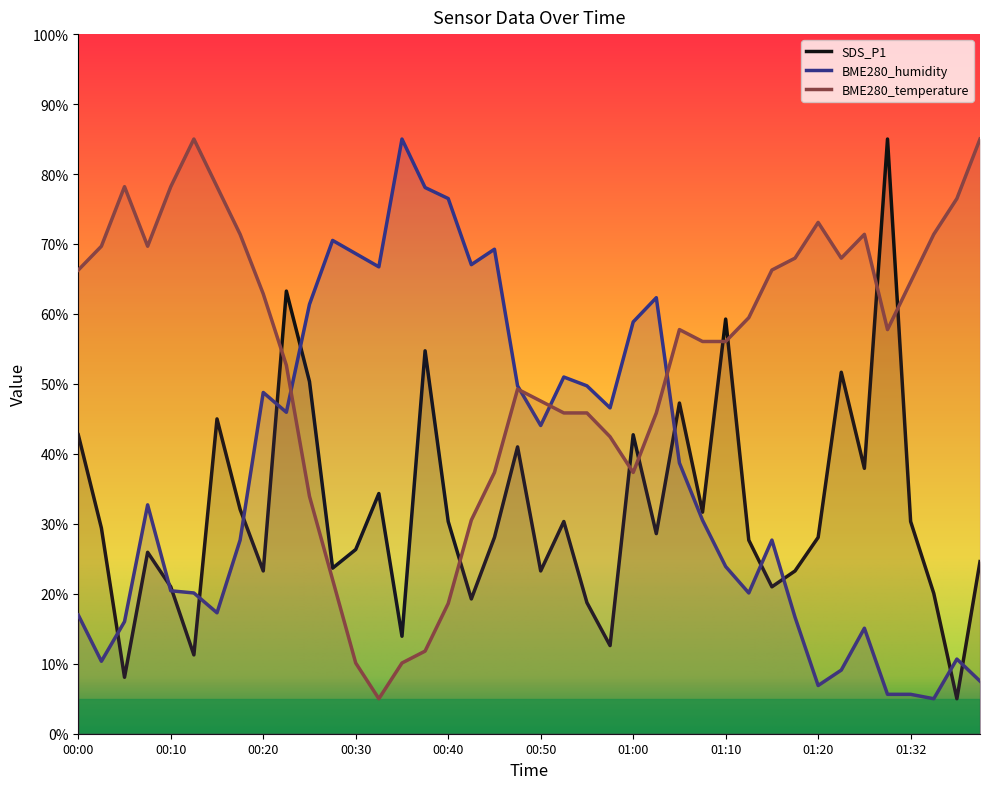

Which series changed the most between 00:27 and 01:38?

BME280_humidity